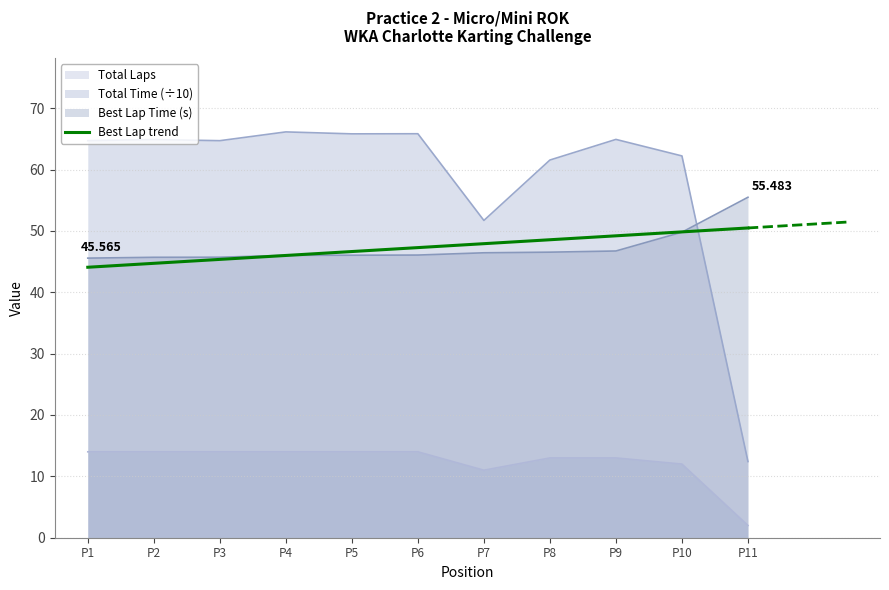

Reading left to right, what are all the values shown in this chart?

Total Laps: 14.0	14.0	14.0	14.0	14.0	14.0	11.0	13.0	13.0	12.0	2.0
Total Time: 64.7	64.9	64.7	66.1	65.8	65.8	51.7	61.6	64.9	62.2	12.4
Best Lap time: 45.6	45.7	45.7	46.0	46.0	46.1	46.4	46.5	46.7	49.8	55.5